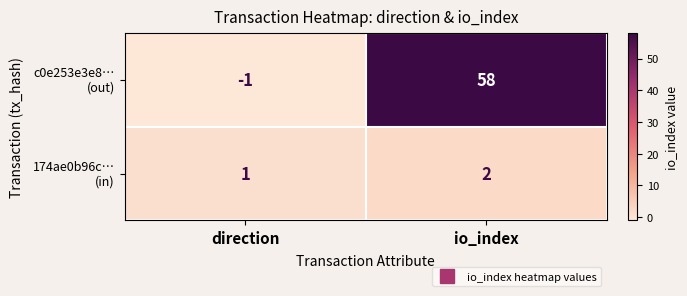

Which label corresponds to the smallest value in the chart?

direction